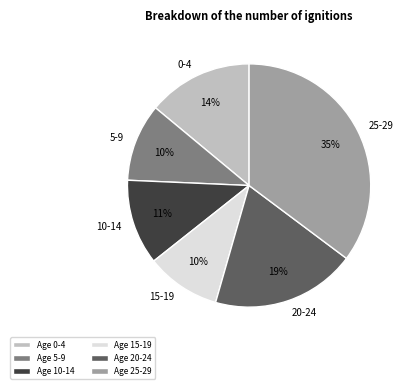

Is there a majority slice in this chart?

No